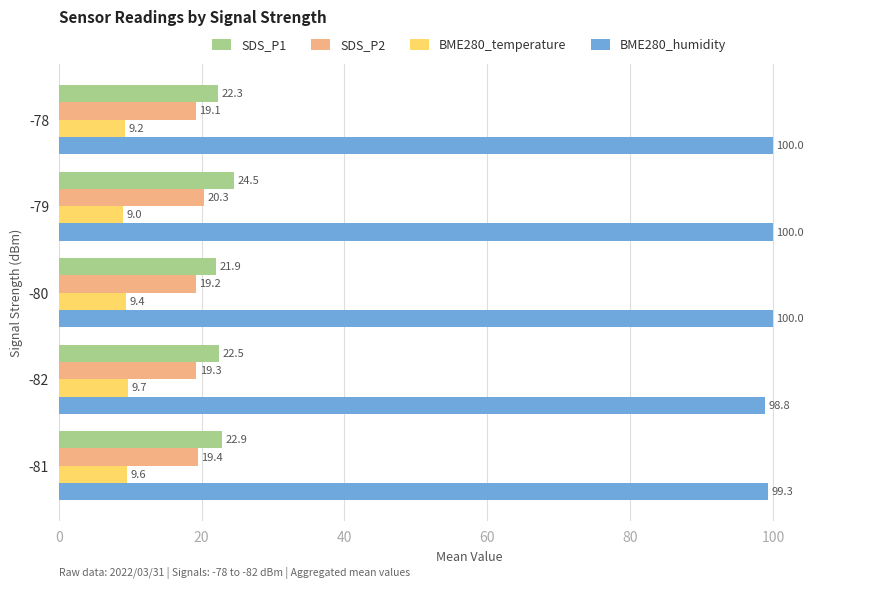

Count the number of categories in the chart.

5